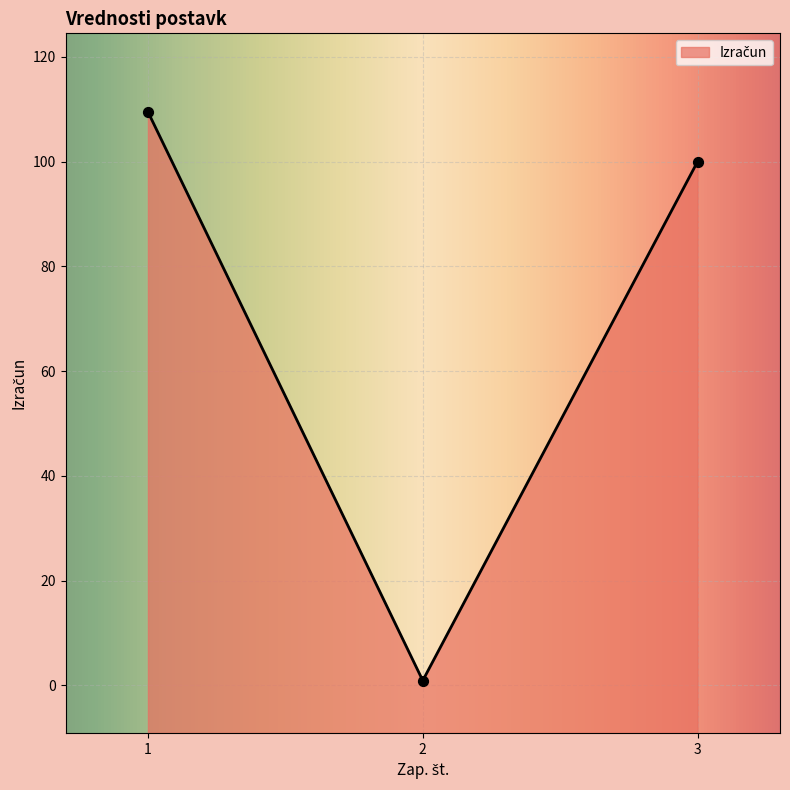

Approximately how many times larger is the value at 3 compared to 1?

0.9